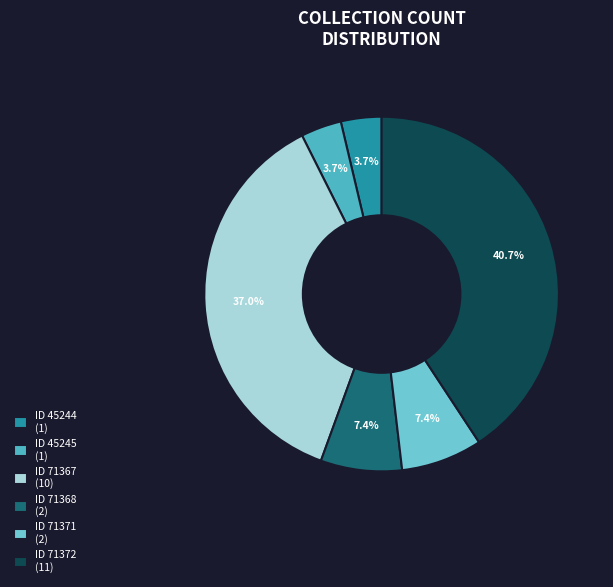

How many slices are in this pie chart?

6